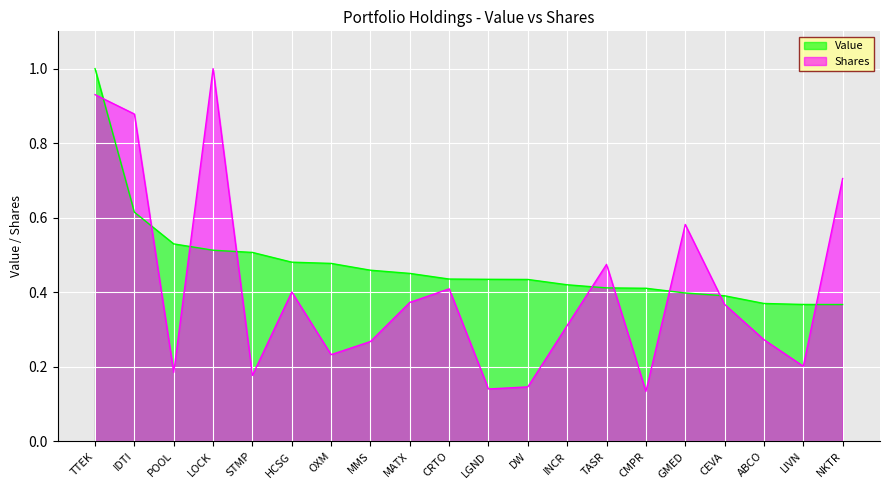

How many intersections are there between Value and Shares?

9